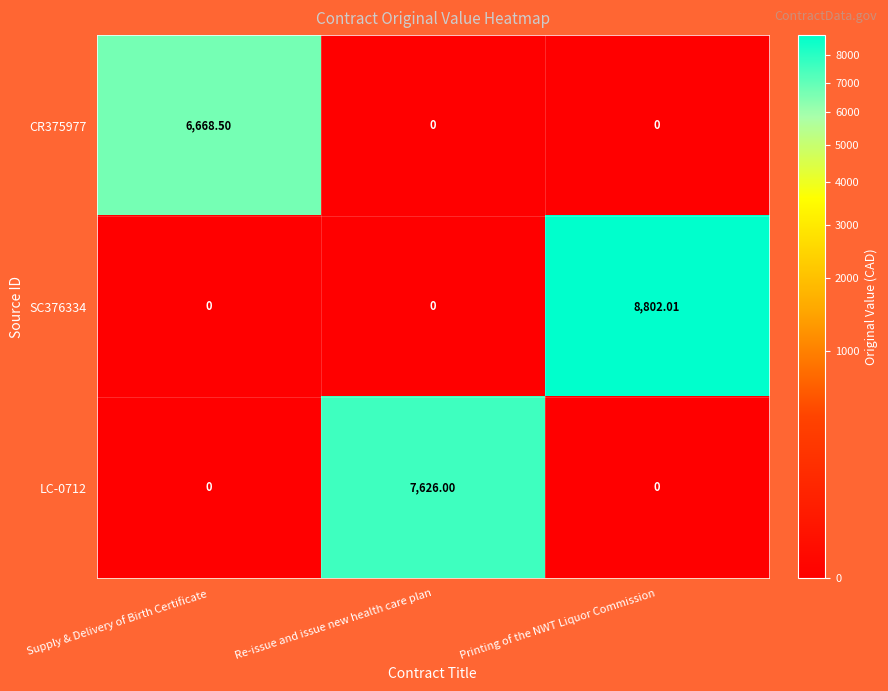

What is the total value across all series at Supply & Delivery of Birth Certificate?

6668.5